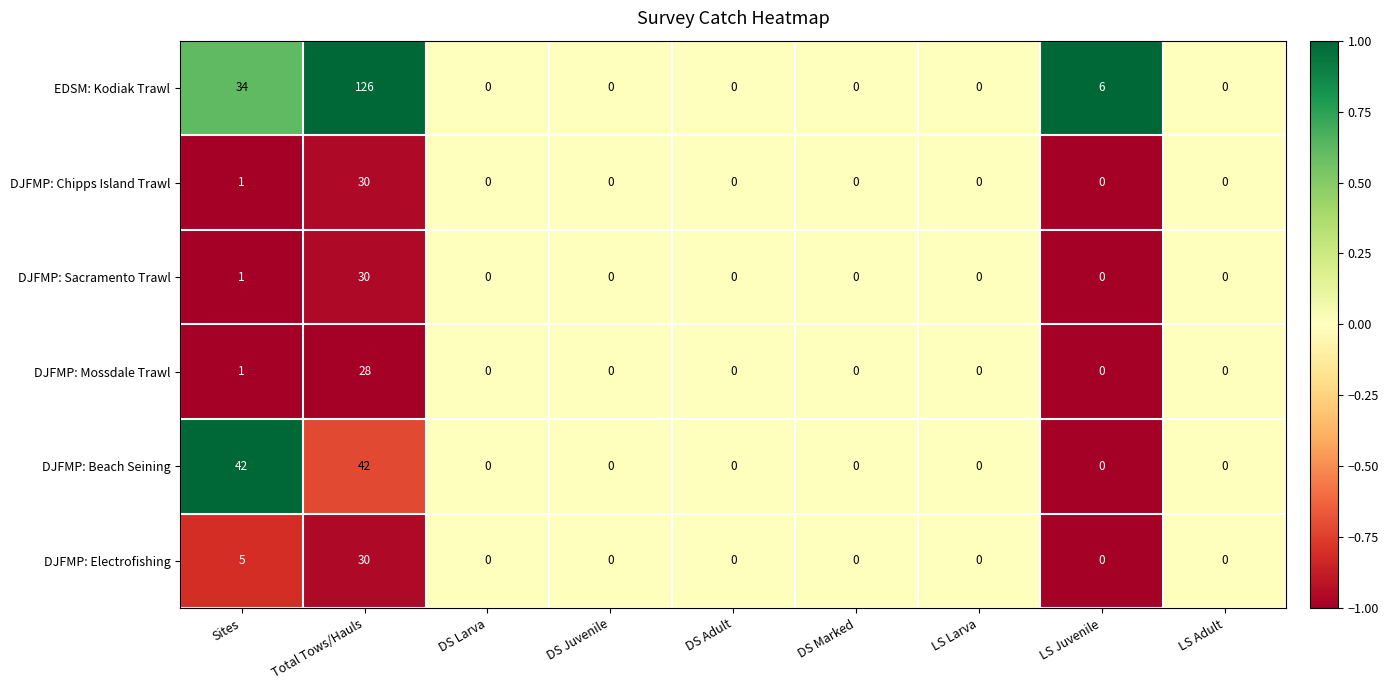

True or false: EDSM: Kodiak Trawl has a value of 126 at Total Tows/Hauls.

True